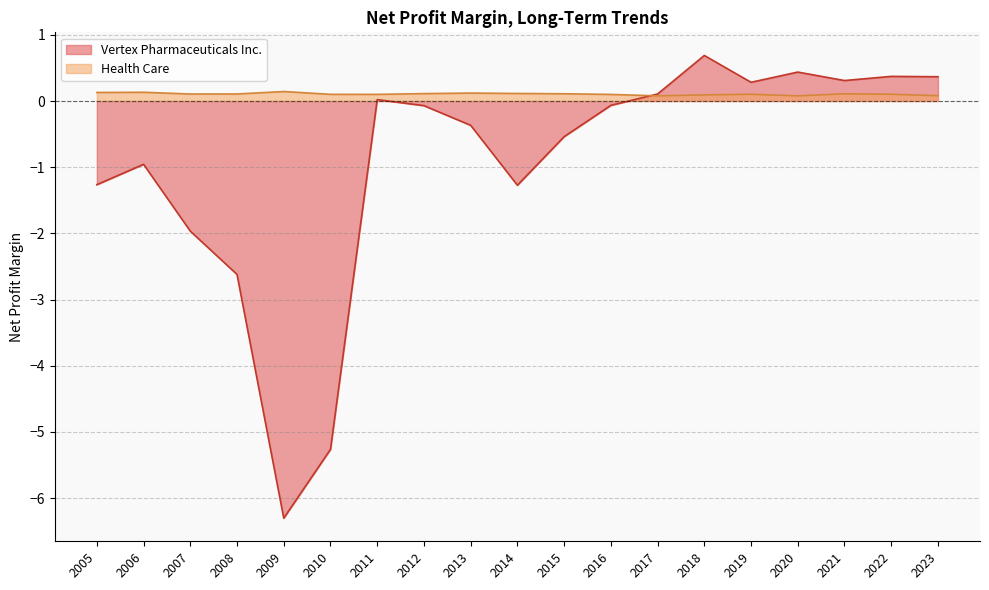

True or false: Health Care and Vertex Pharmaceuticals Inc. cross at least once.

True